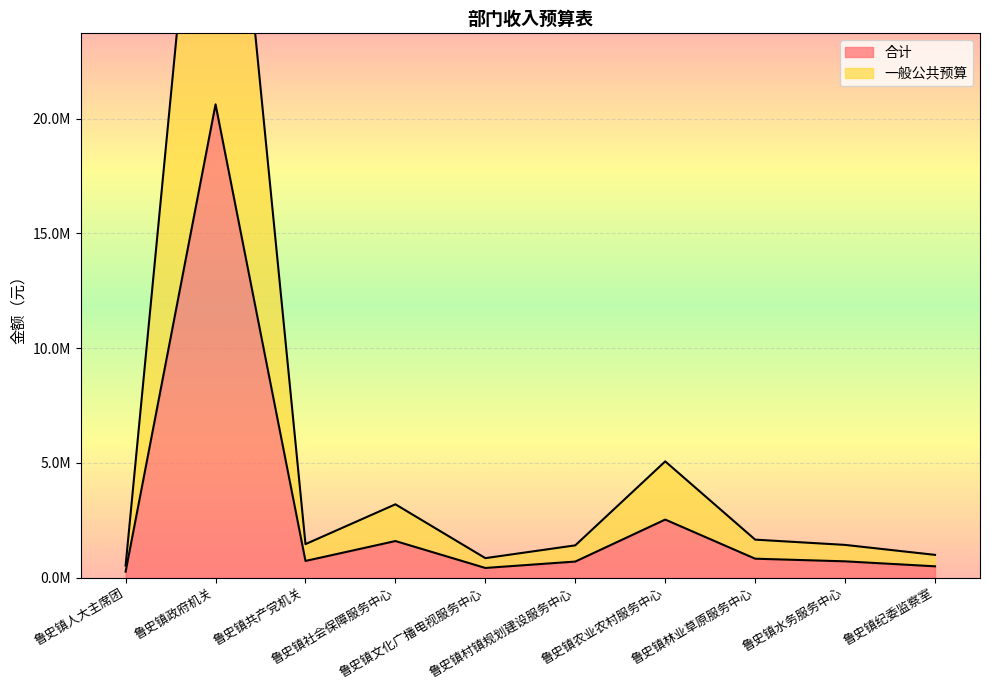

Which series has the largest range (max minus min)?

一般公共预算